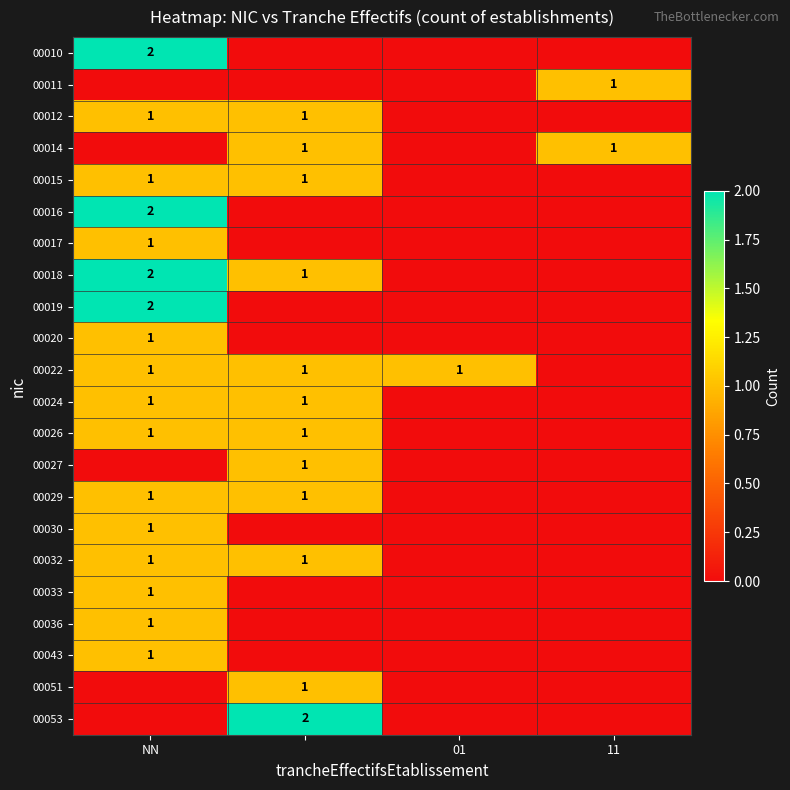

The 00015 series shows 1 at NN. True or false?

True